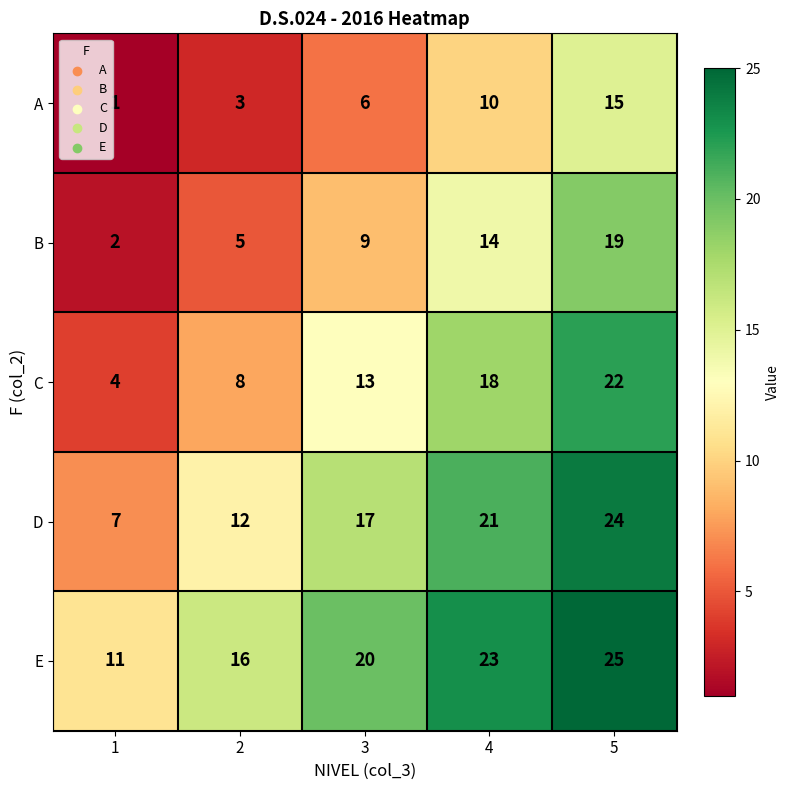

Which series has the largest range (max minus min)?

C